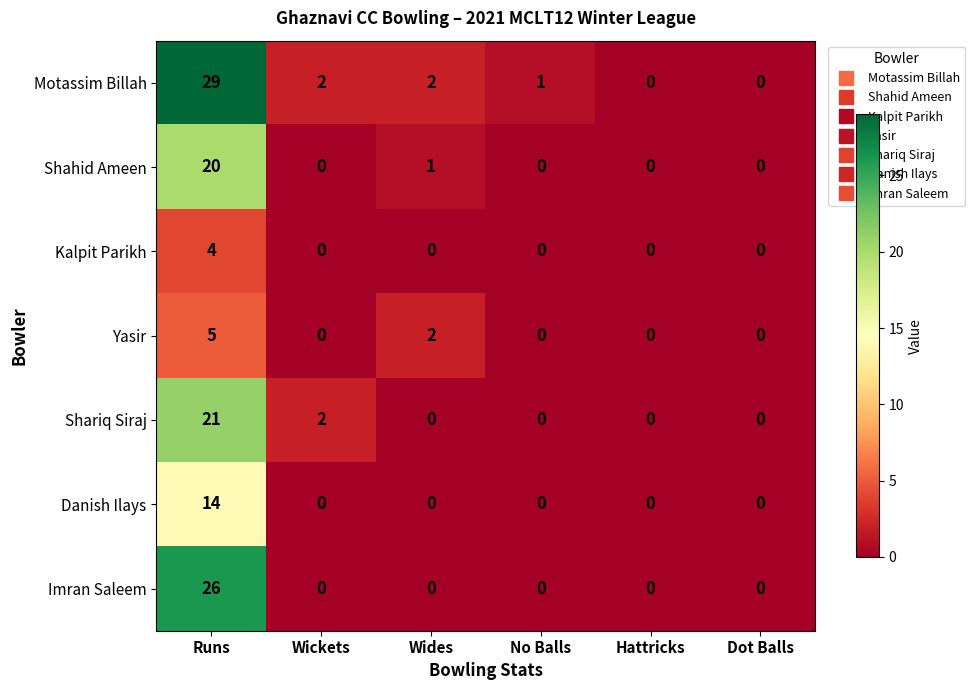

The value of Shahid Ameen at Runs is 20. True or false?

True